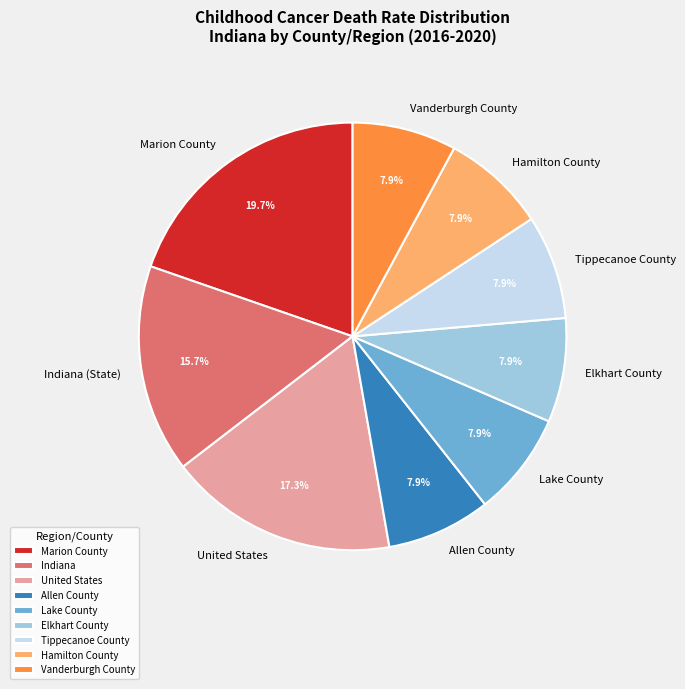

Approximately how many times larger is the value at Marion County compared to Lake County?

2.5